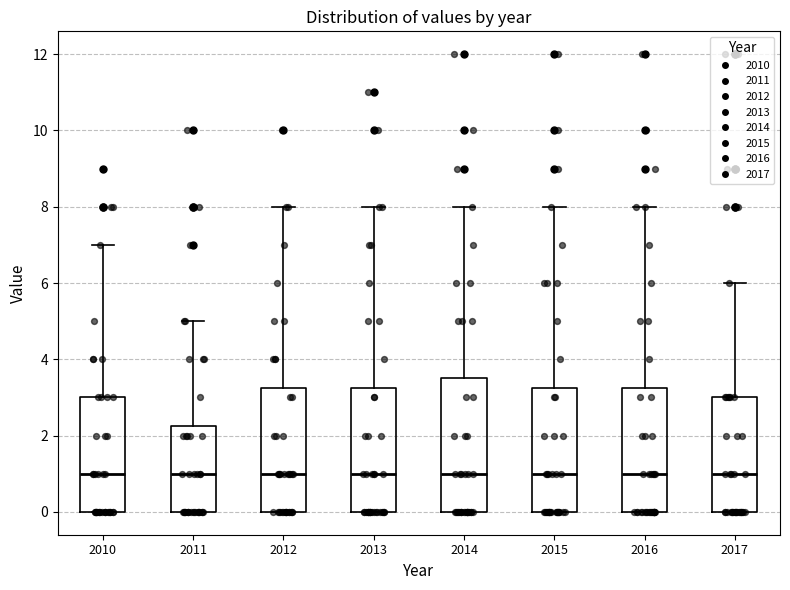

Reading left to right, transcribe this box plot: for each box, give where its median line is, the range the box spans, and where its two whiskers end, as read against the y-axis. The values are not printed on the chart, so give them approximately, as read against the axis.

2010: median 1.0, box 0.0 to 3.0, whiskers 0.0 to 7.0
2011: median 1.0, box 0.0 to 2.2, whiskers 0.0 to 5.0
2012: median 1.0, box 0.0 to 3.2, whiskers 0.0 to 8.0
2013: median 1.0, box 0.0 to 3.2, whiskers 0.0 to 8.0
2014: median 1.0, box 0.0 to 3.6, whiskers 0.0 to 8.0
2015: median 1.0, box 0.0 to 3.2, whiskers 0.0 to 8.0
2016: median 1.0, box 0.0 to 3.2, whiskers 0.0 to 8.0
2017: median 1.0, box 0.0 to 3.0, whiskers 0.0 to 6.0